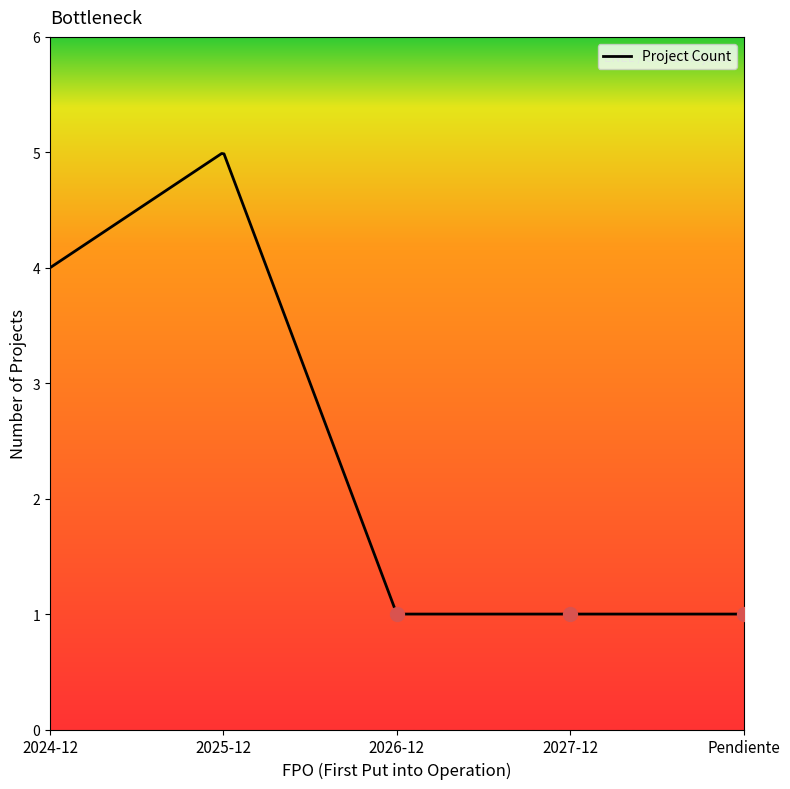

Does the chart display data point markers on the line(s)?

No